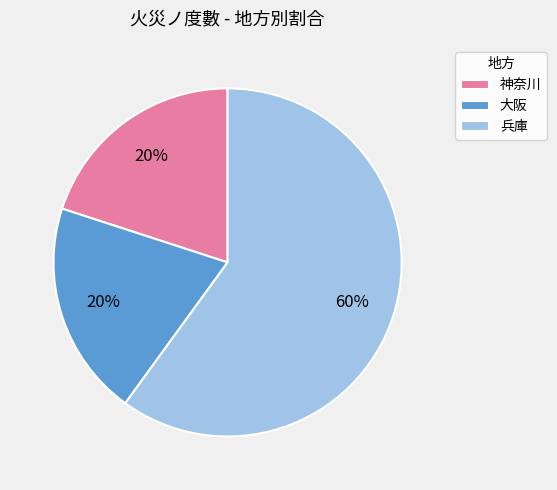

To the nearest percent, what is the difference between the largest and smallest slice percentages?

40%